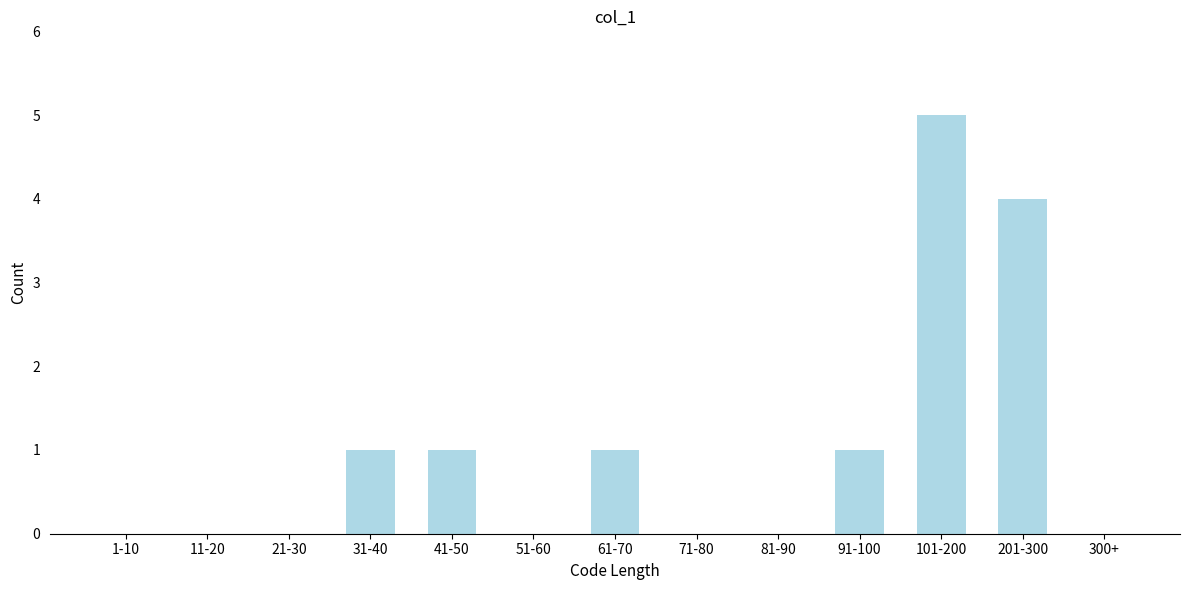

Reading left to right, list all the values displayed in this chart.

1-10=0	11-20=0	21-30=0	31-40=1	41-50=1	51-60=0	61-70=1	71-80=0	81-90=0	91-100=1	101-200=5	201-300=4	300+=0